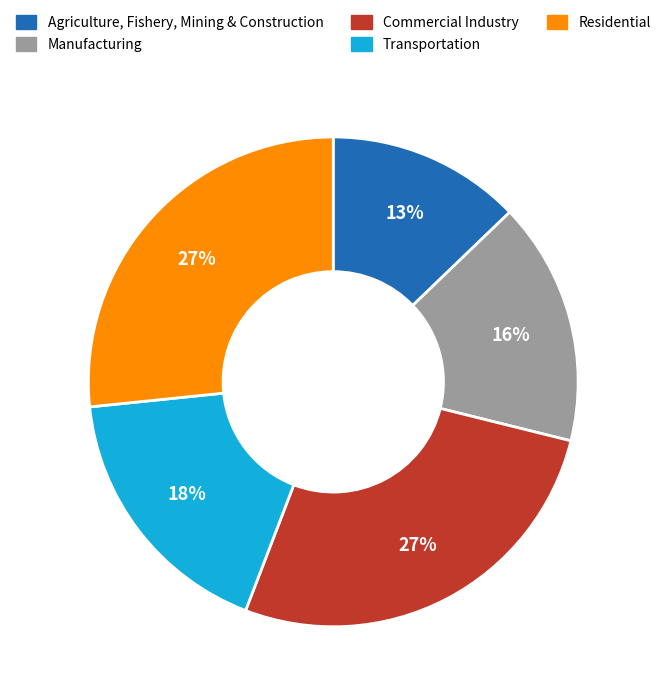

To the nearest percent, what is the difference between the largest and smallest slice percentages?

14%